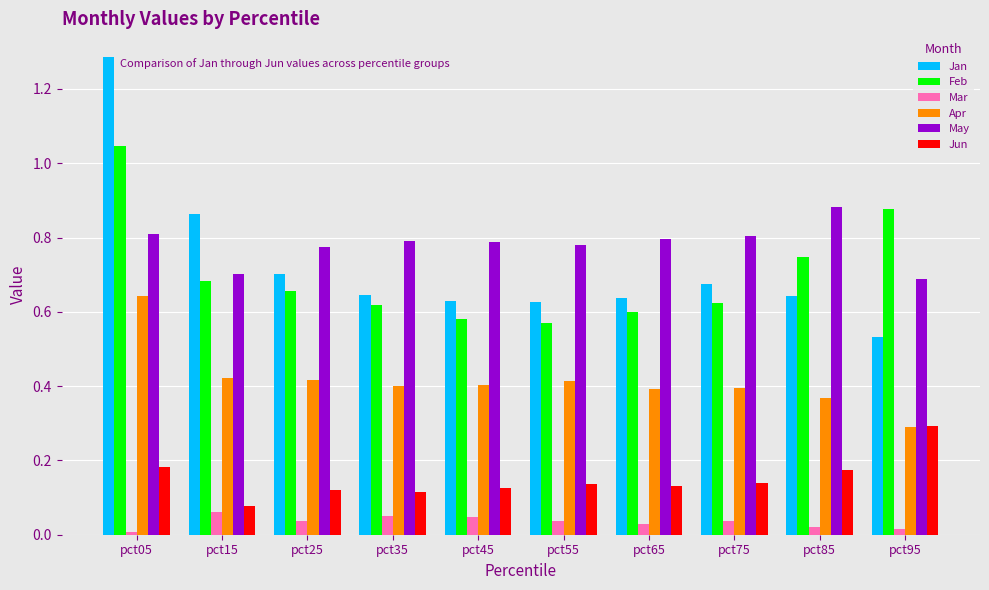

Rank the series by their maximum value, from highest to lowest.

Jan, Feb, May, Apr, Jun, Mar